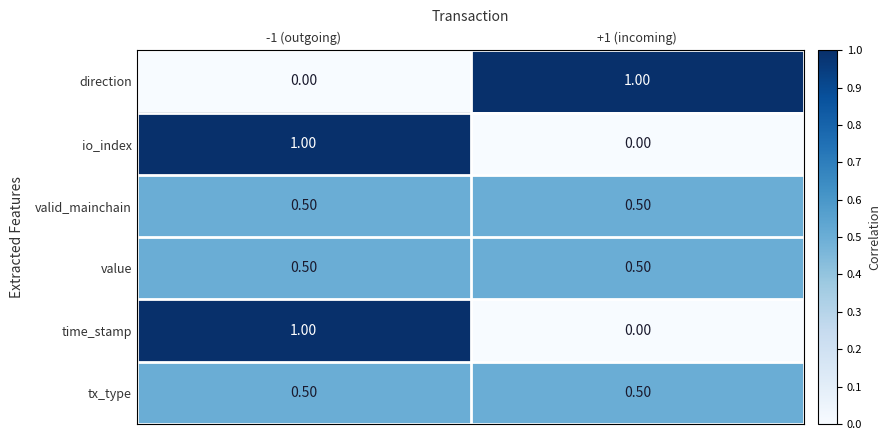

Rank the categories by time_stamp value from lowest to highest.

+1 (incoming), -1 (outgoing)